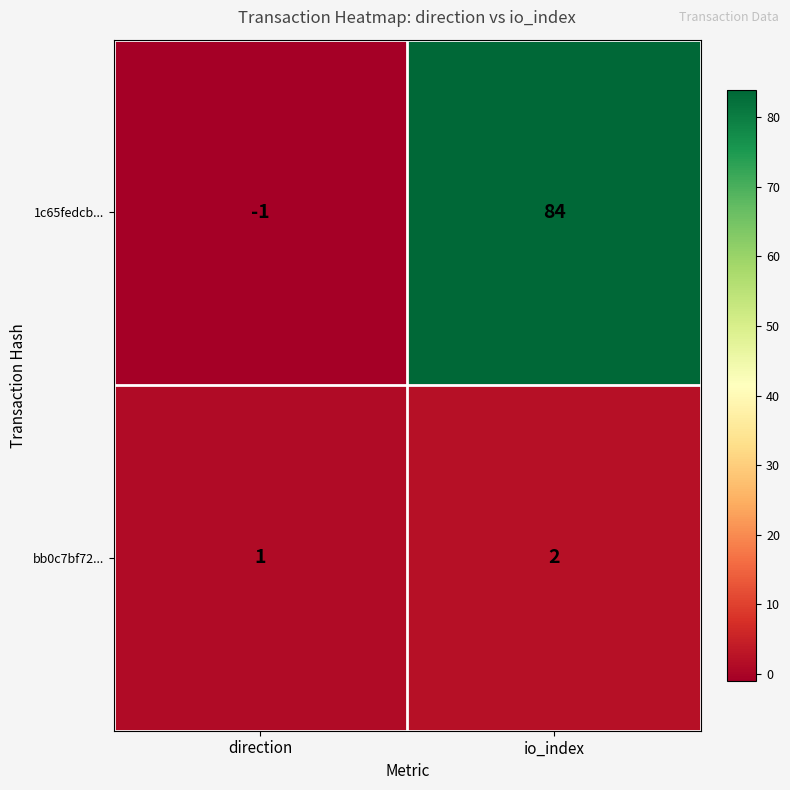

Count the number of categories in the chart.

2